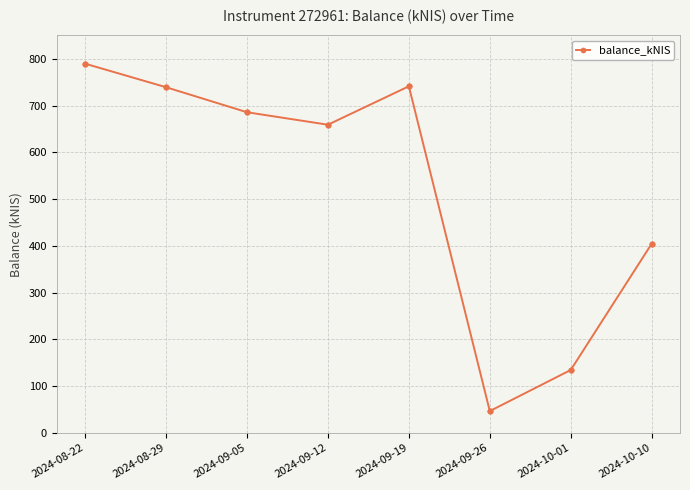

Which label corresponds to the largest value in the chart?

2024-08-22